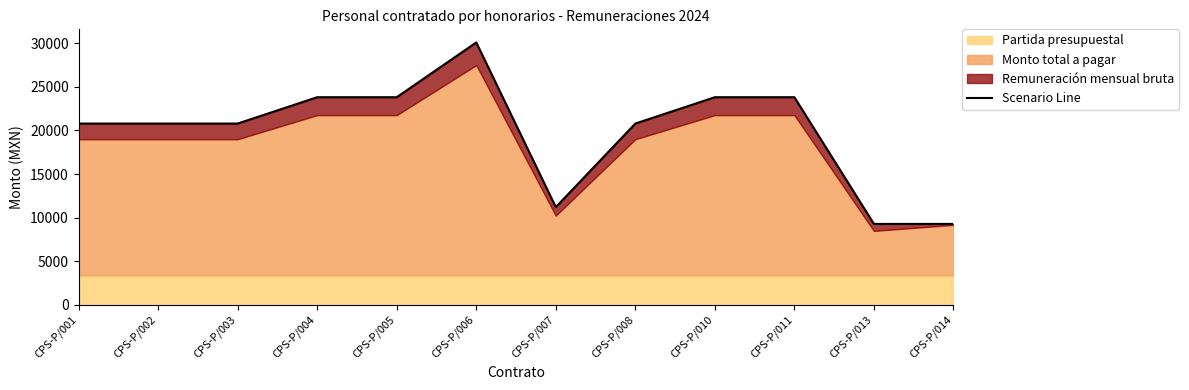

What is the sum of all values?

238284